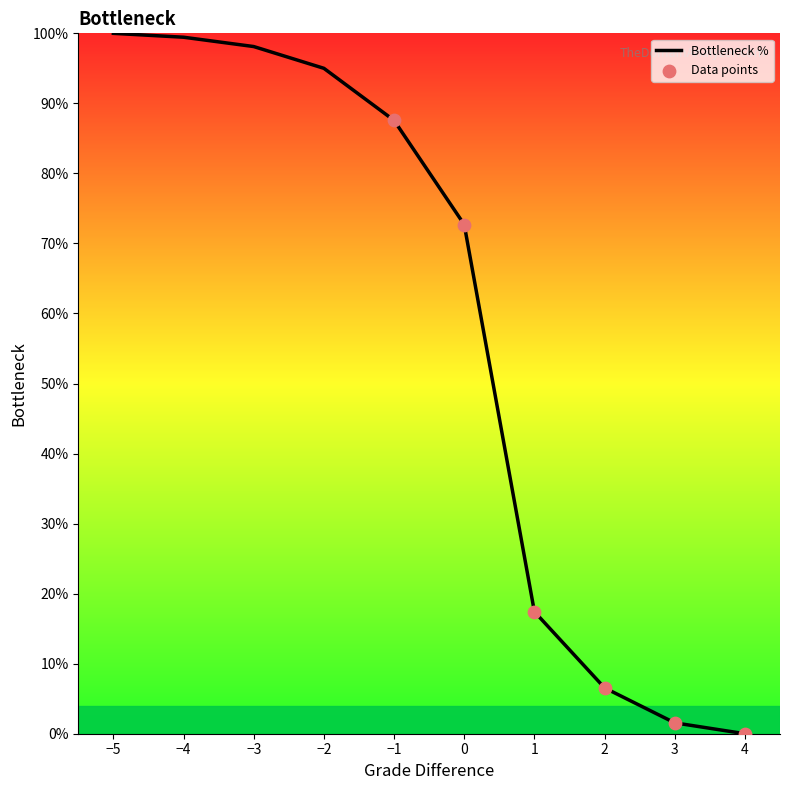

What is the change in value from −2 to −1?

-7.4